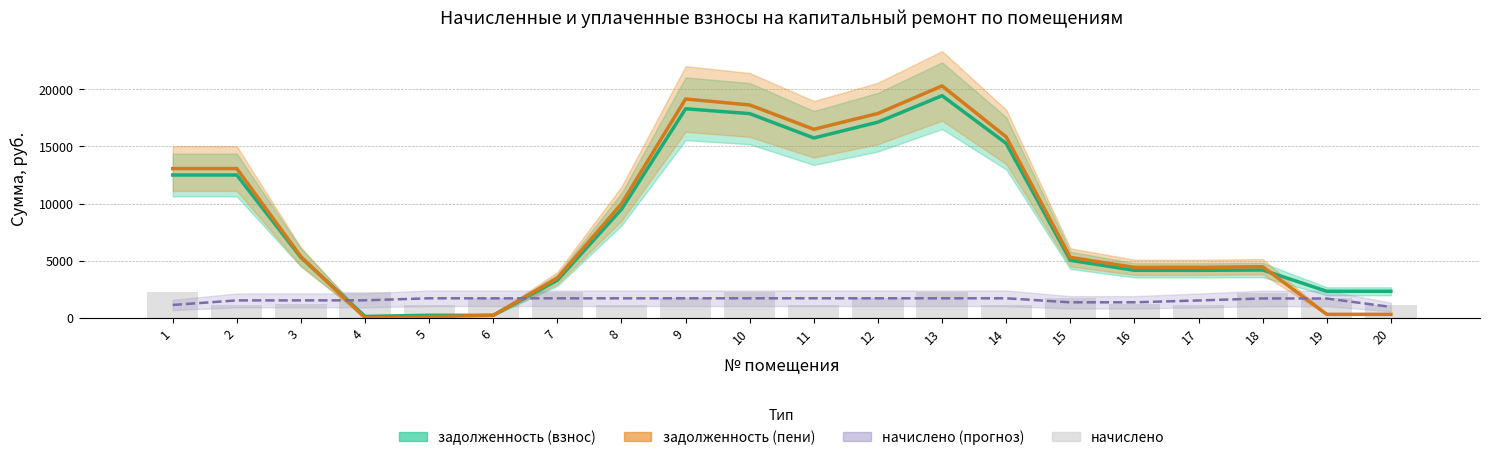

What is the value of the 14th bar from the left?

1144.3